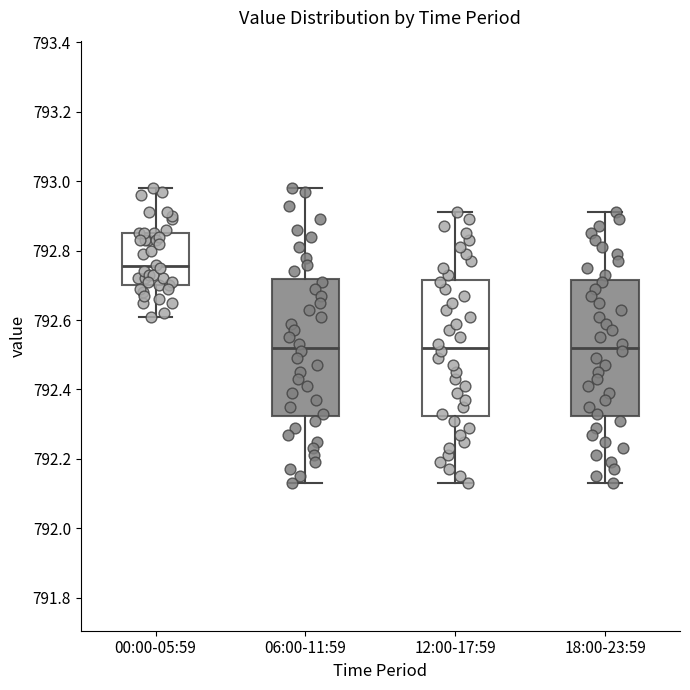

Which box's median line is the highest?

00:00-05:59